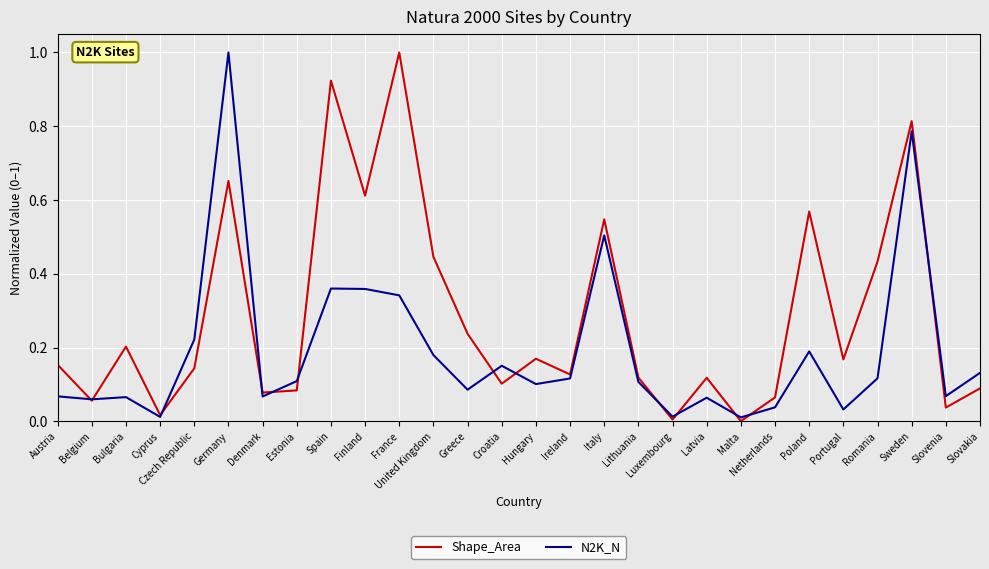

Rank the series at Italy from lowest to highest value.

N2K_N, Shape_Area